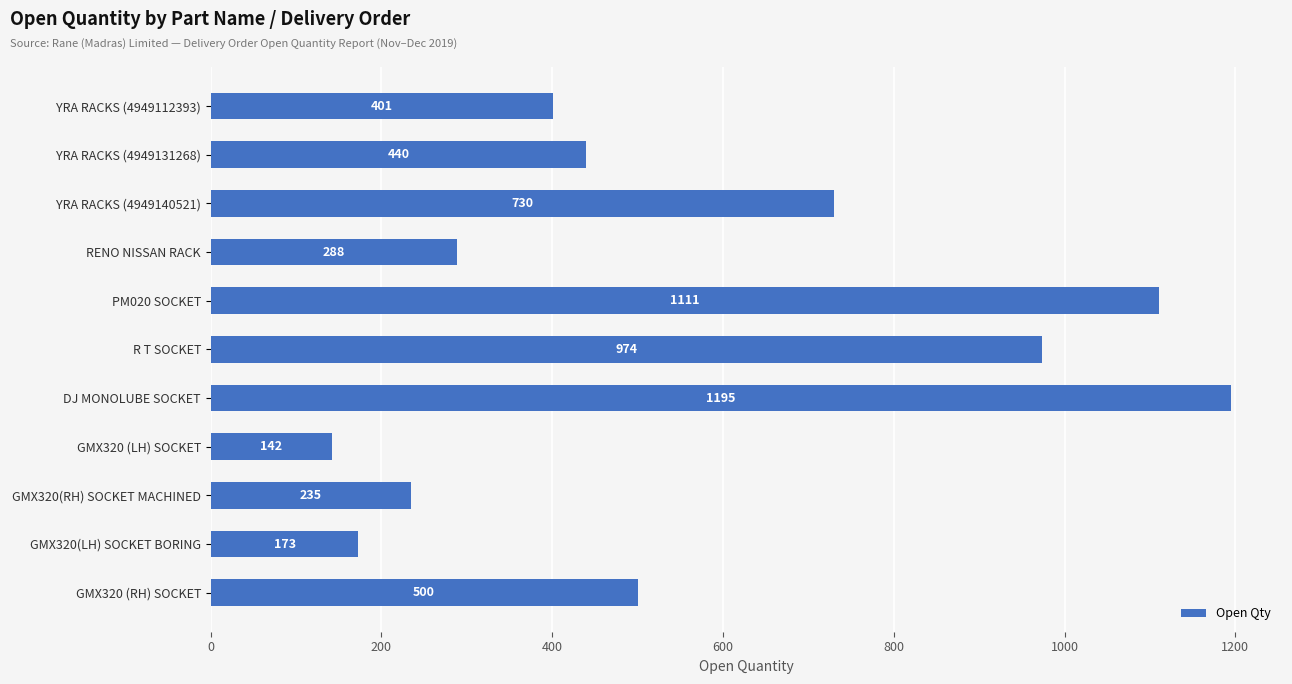

What position from the bottom is DJ MONOLUBE SOCKET?

5